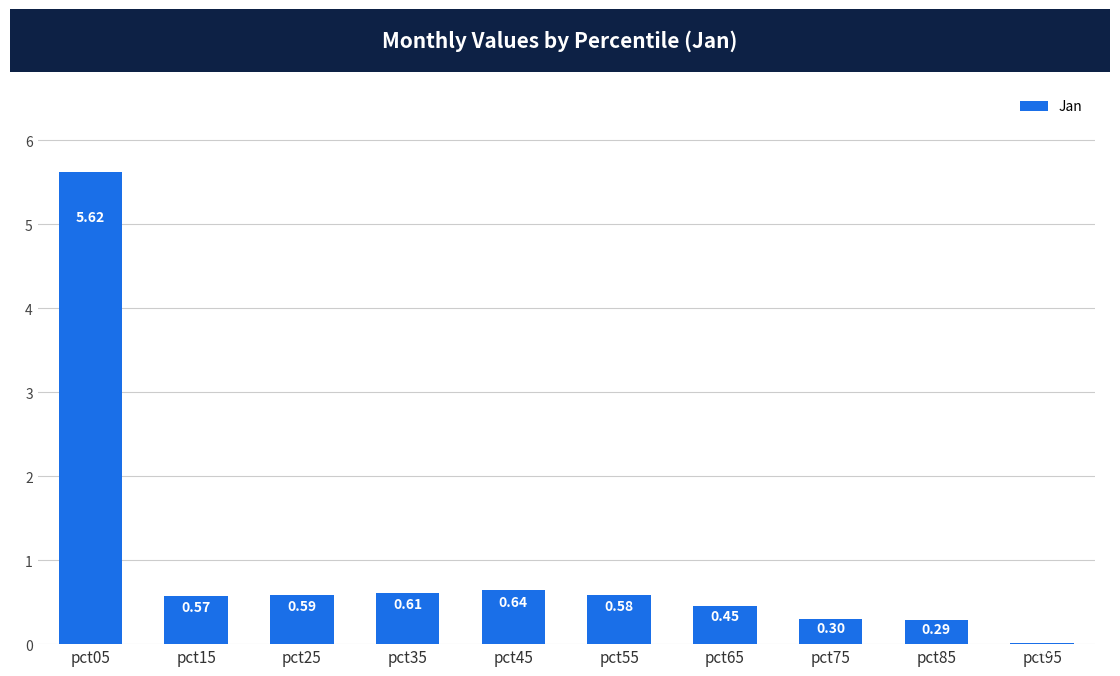

The value at pct25 is 0.2. True or false?

False